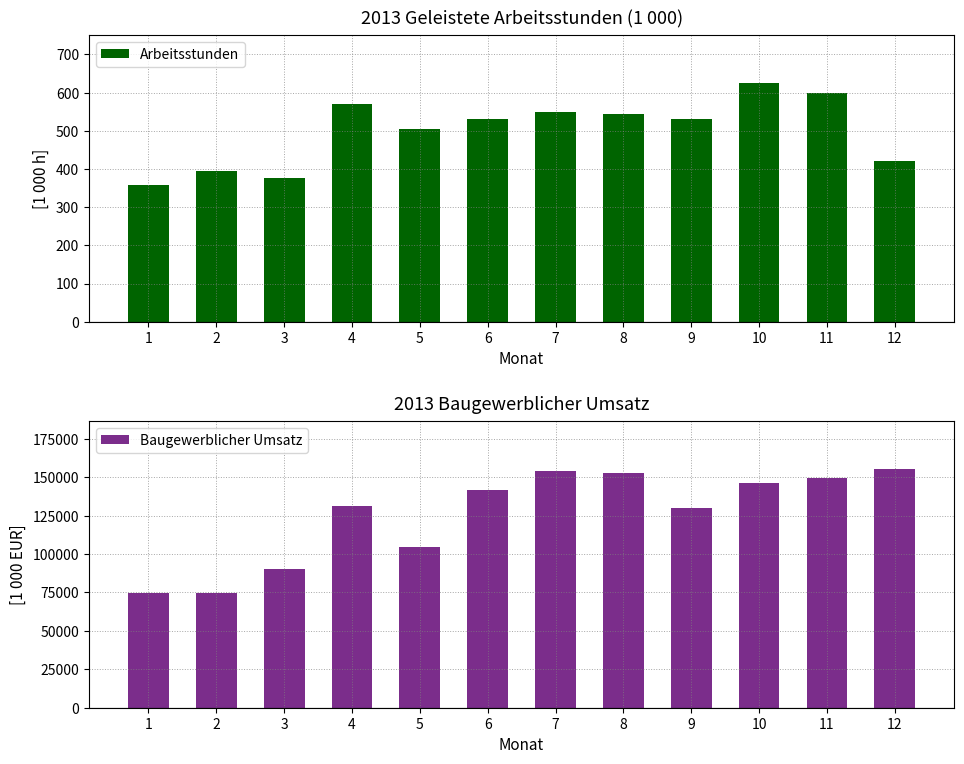

How many distinct data groups are displayed?

2